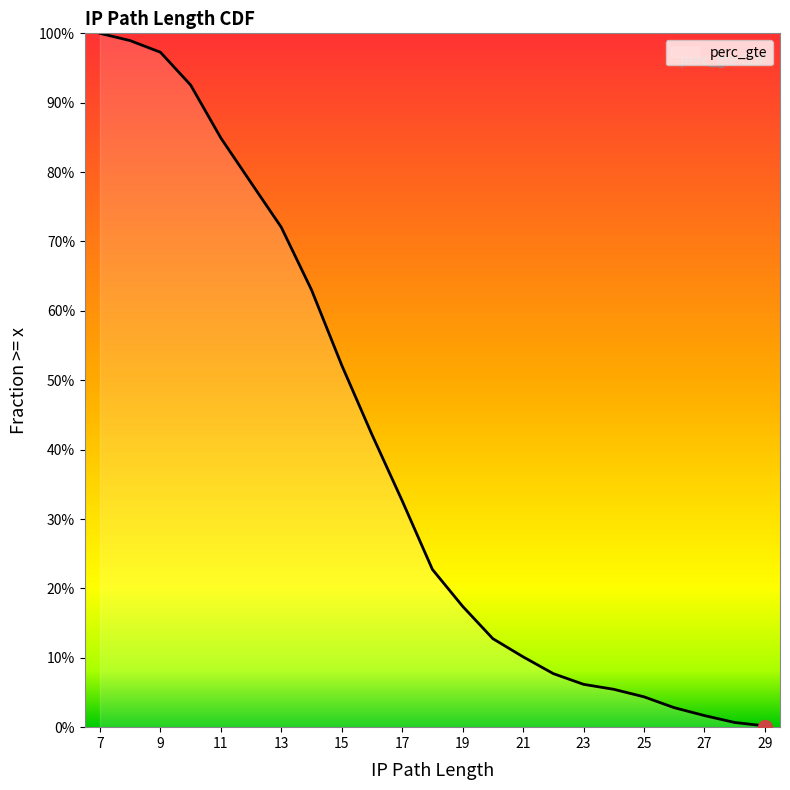

The chart shows a value of 1.4 at 12. True or false?

False